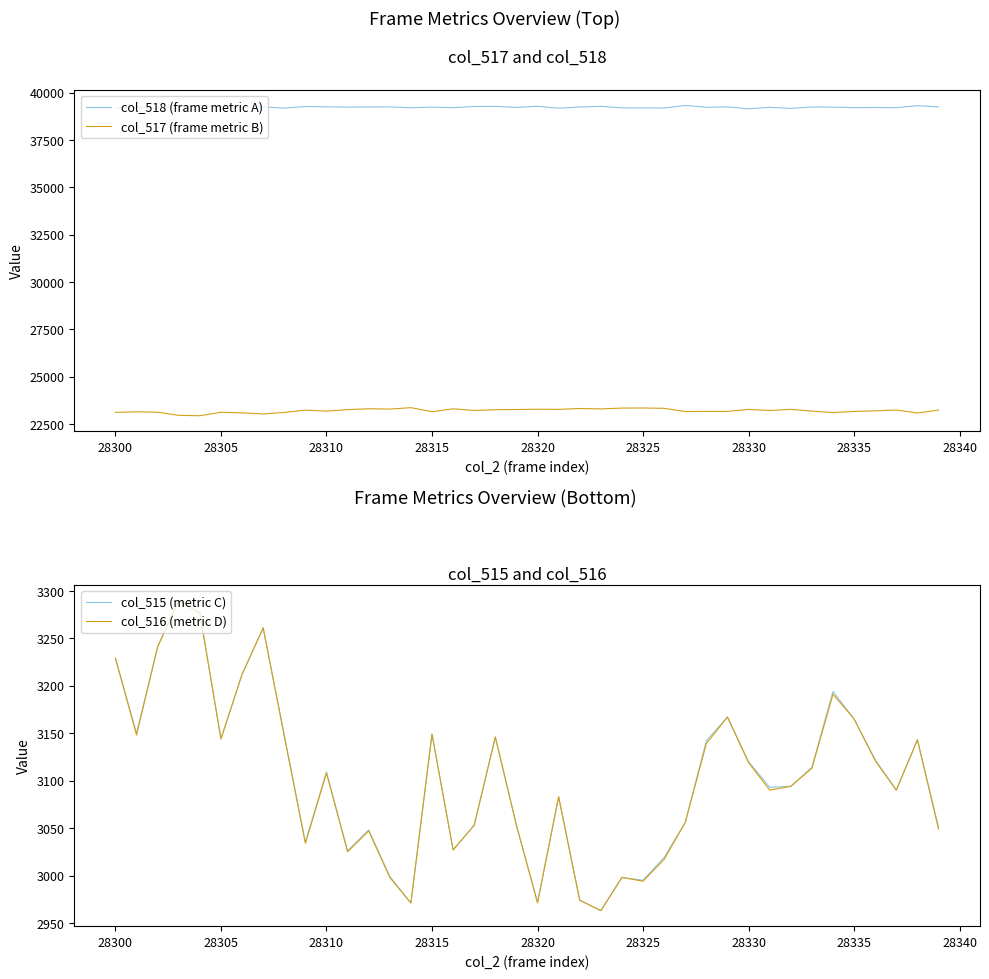

True or false: col_518 (frame metric A) and col_516 (metric D) cross at least once.

False